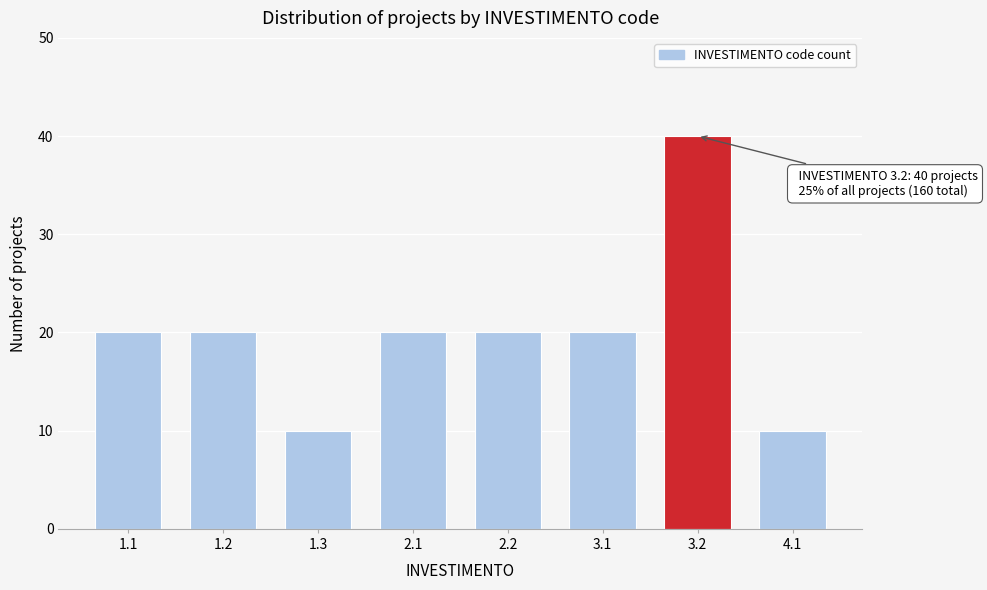

Reading right to left, what are all the values shown in this chart?

4.1=10	3.2=40	3.1=20	2.2=20	2.1=20	1.3=10	1.2=20	1.1=20